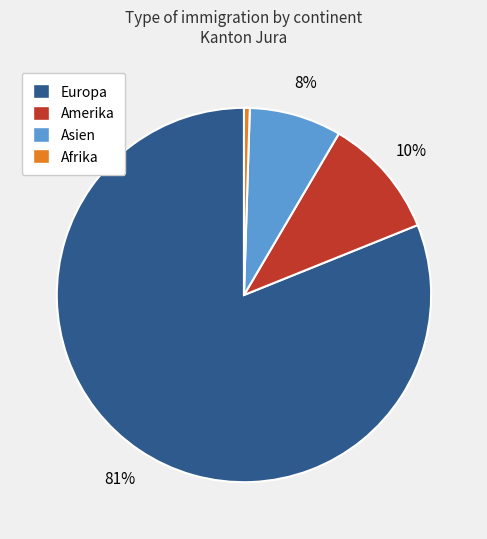

Which slice is the largest?

Europa